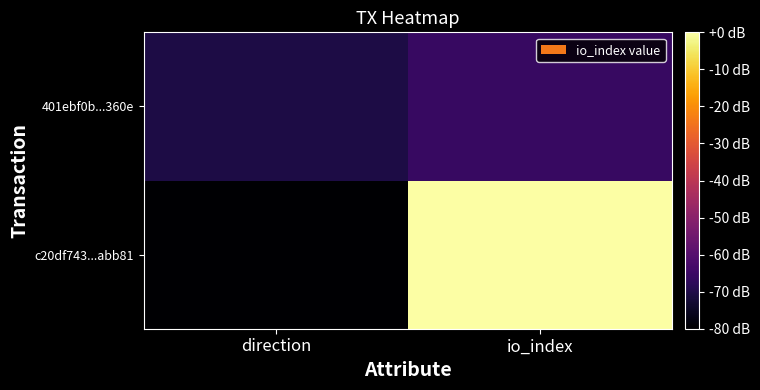

Reading left to right, transcribe all the data shown in this chart.

c20df743...abb81: direction=-80.0	io_index=-0.0
401ebf0b...360e: direction=-70.6	io_index=-65.9